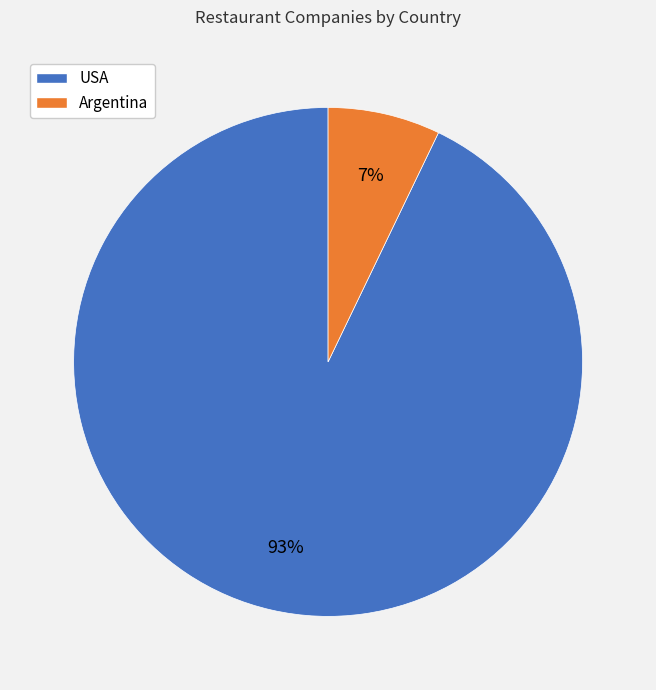

To the nearest percent, what is the difference between the Argentina and USA slice percentages?

86%